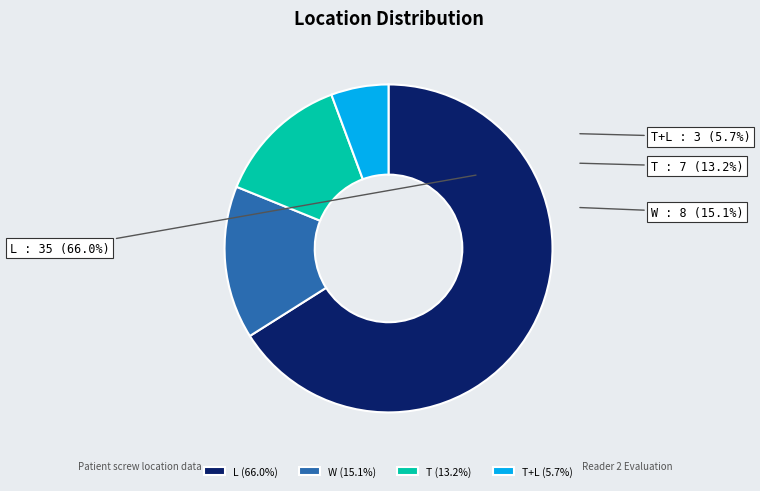

What is the change in value from L to W?

-27